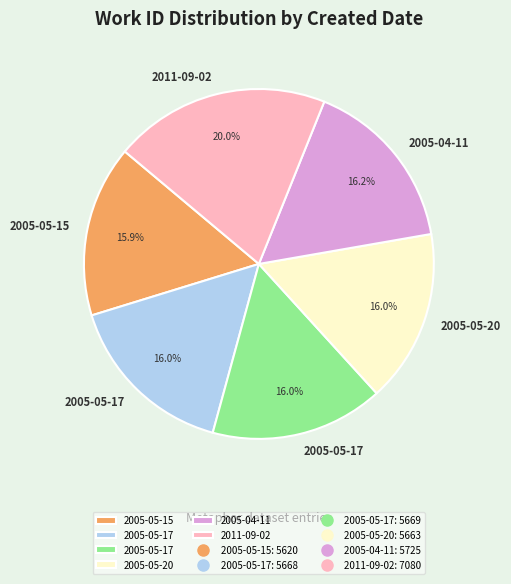

Is there any slice that represents more than half of the pie?

No